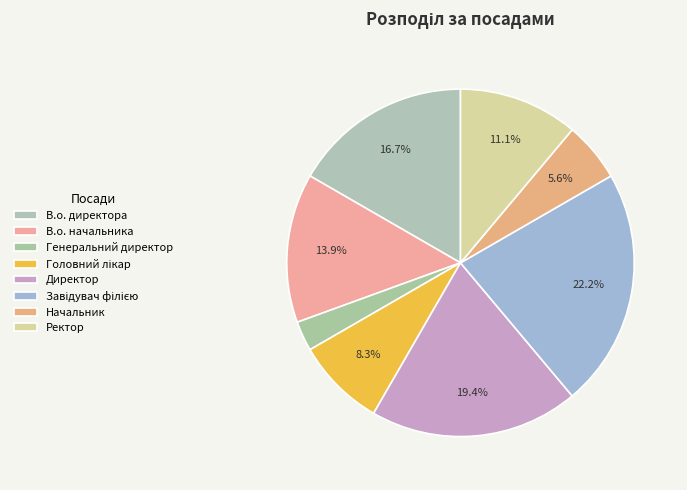

Combined, what portion of the pie is В.о. директора and Ректор?

27.8%